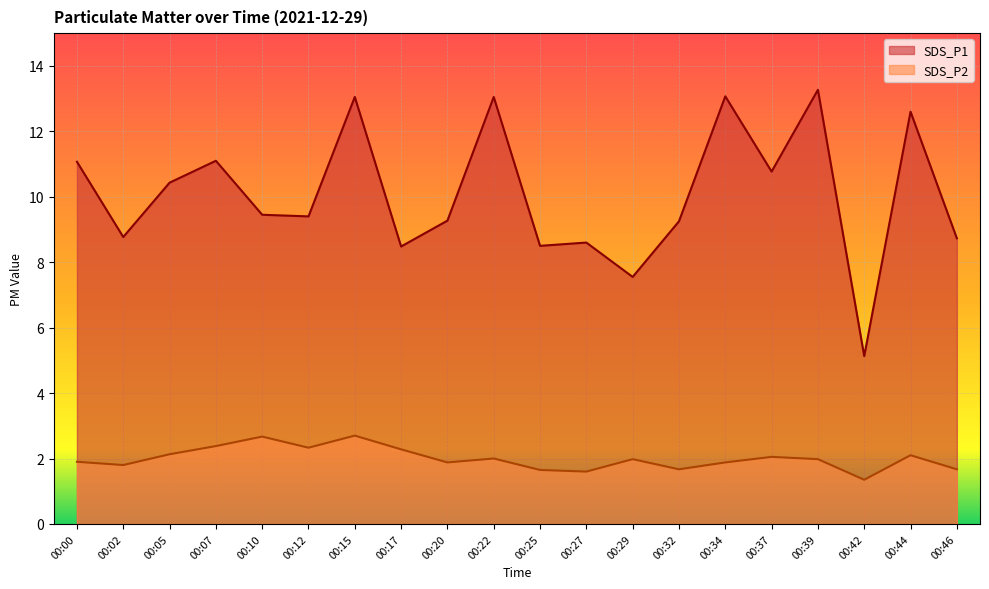

List the series in order of their peak value, highest first.

SDS_P1, SDS_P2